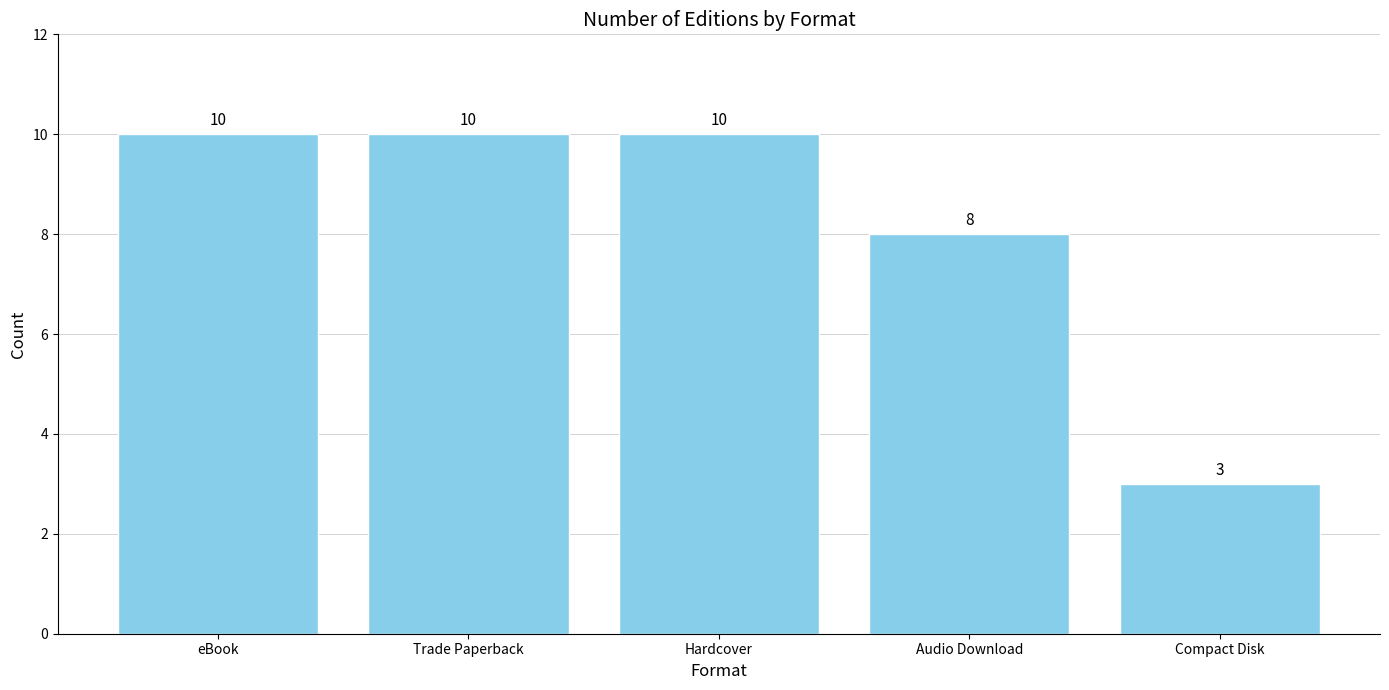

Where is the data nearest to the value 6?

Audio Download